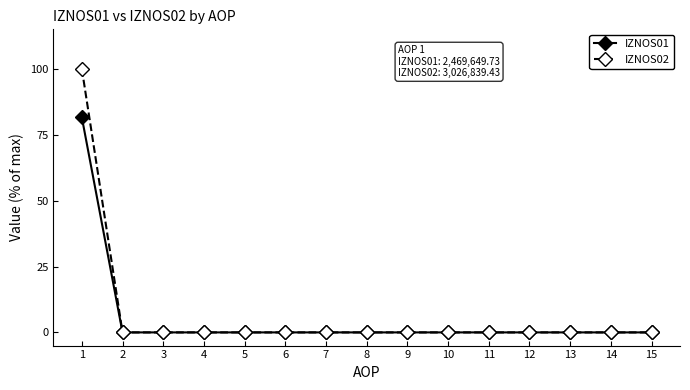

What is the value of the IZNOS01 point at the 1st from the left?

81.6